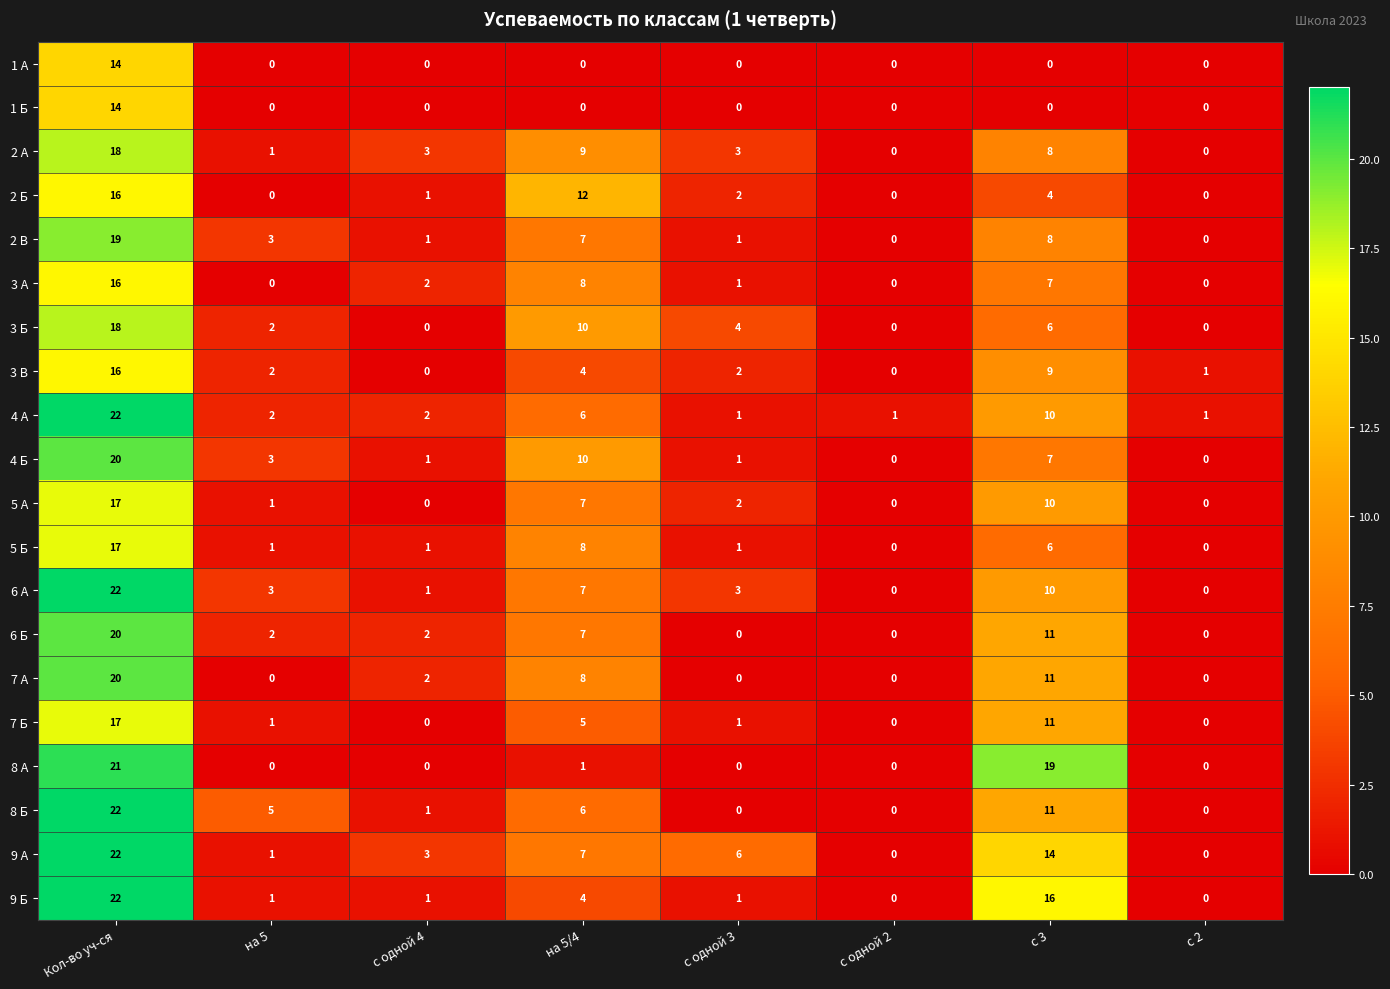

At which label is 5 Б closest to 8?

на 5/4